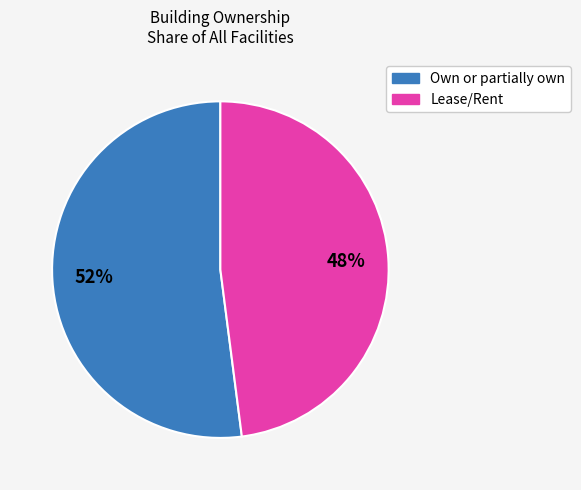

To the nearest percent, what is the average slice percentage?

50%